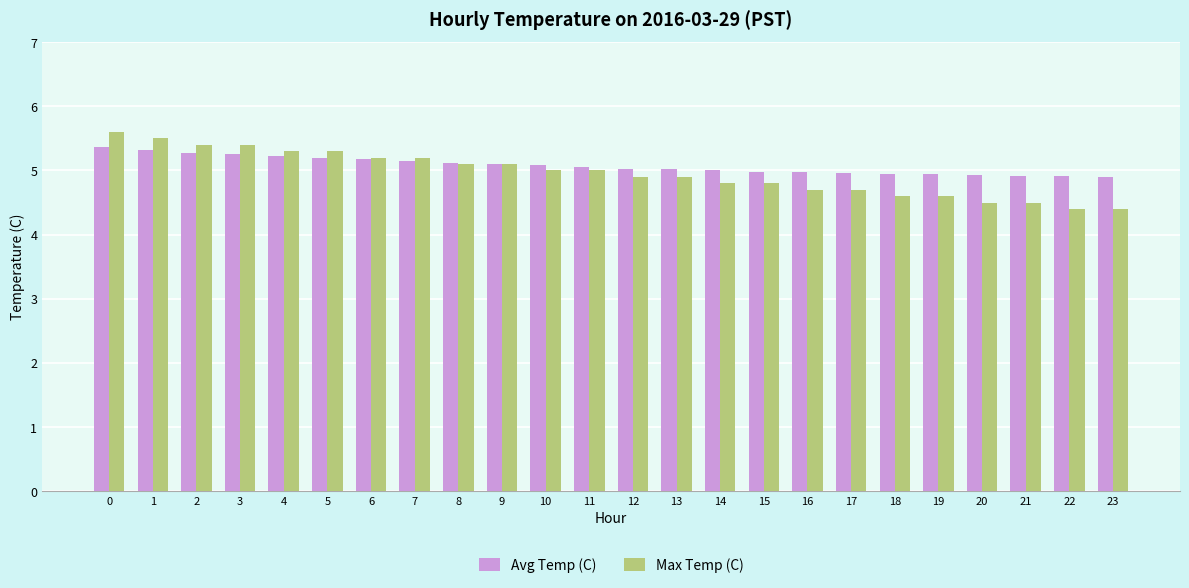

What is the difference between the Avg Temp (C) values at 1 and 18?

0.4